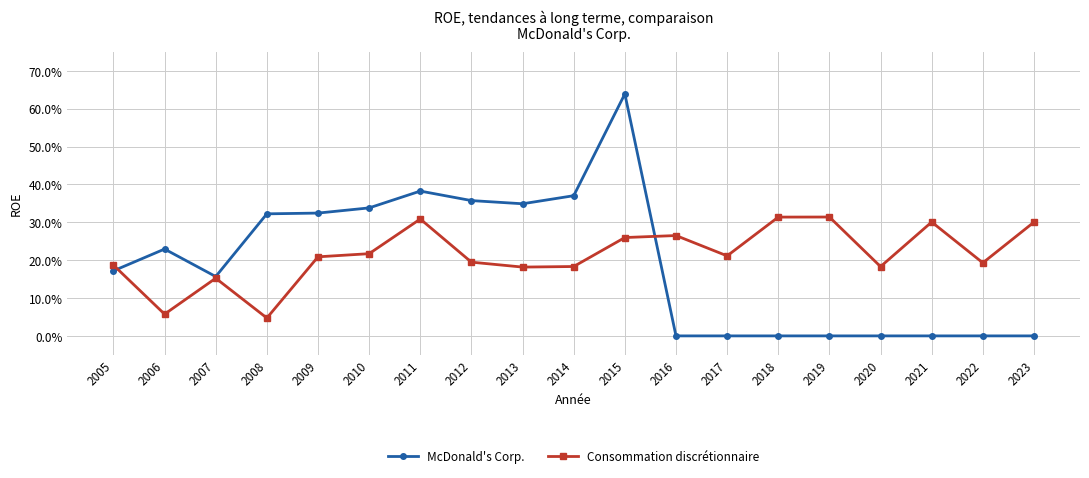

What is the average value of the McDonald's Corp. series?

0.2